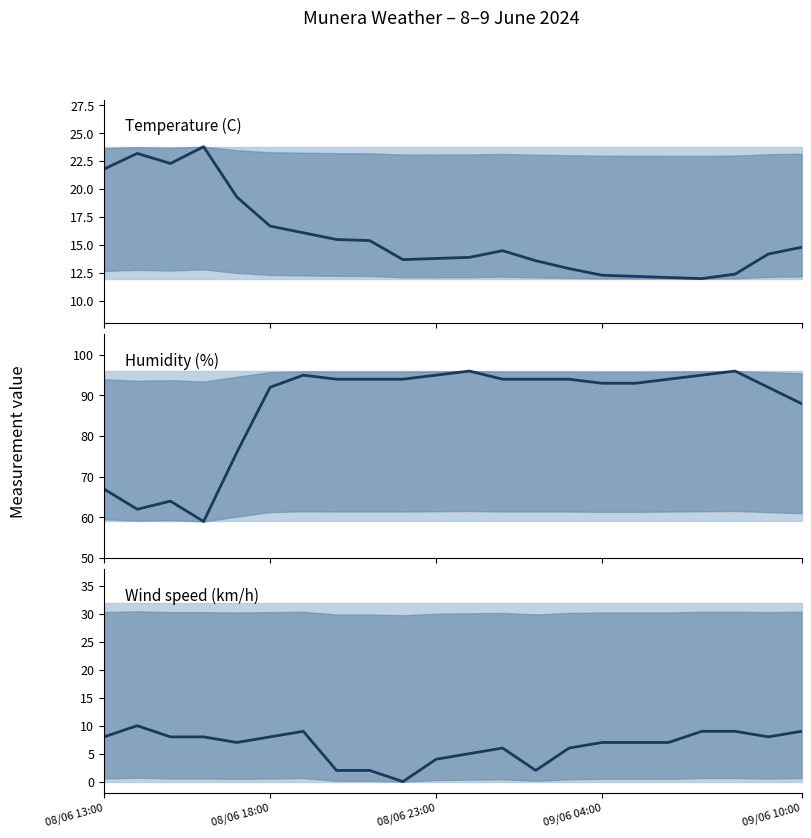

What is the sum of the Wind speed (km/h) values at 16 and 09/06 04:00?

15.0